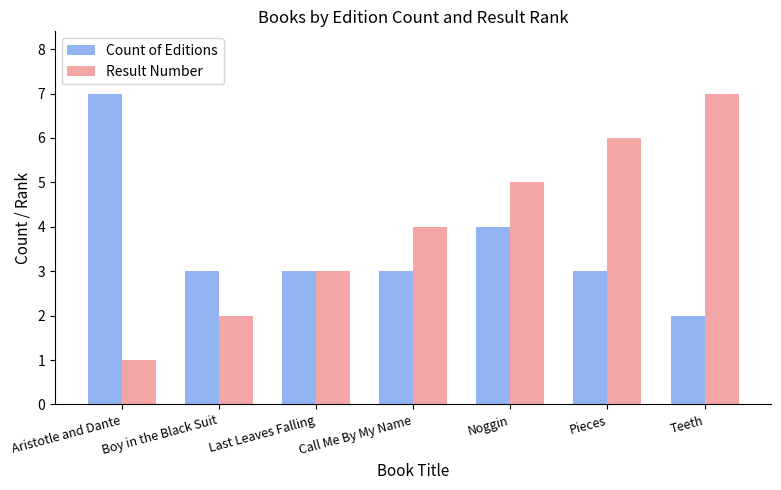

What is the average value of the Count of Editions series?

4